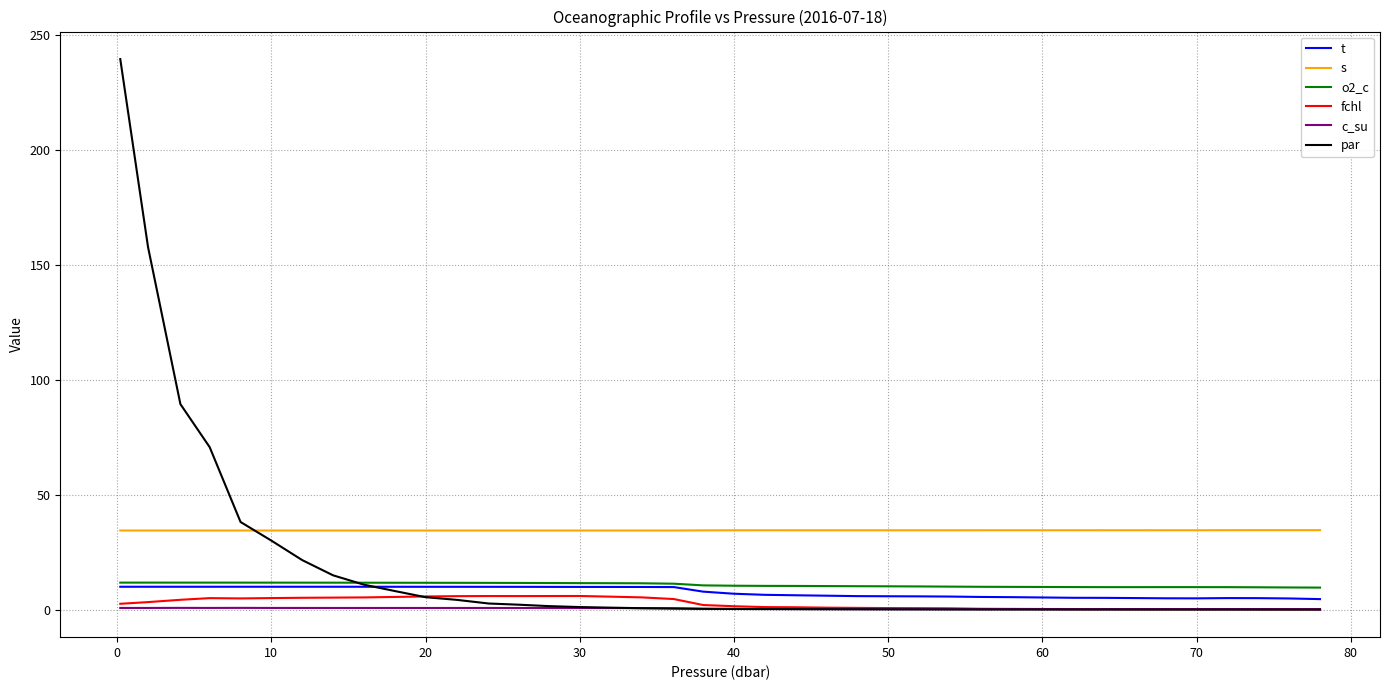

True or false: o2_c and s intersect in this chart.

False